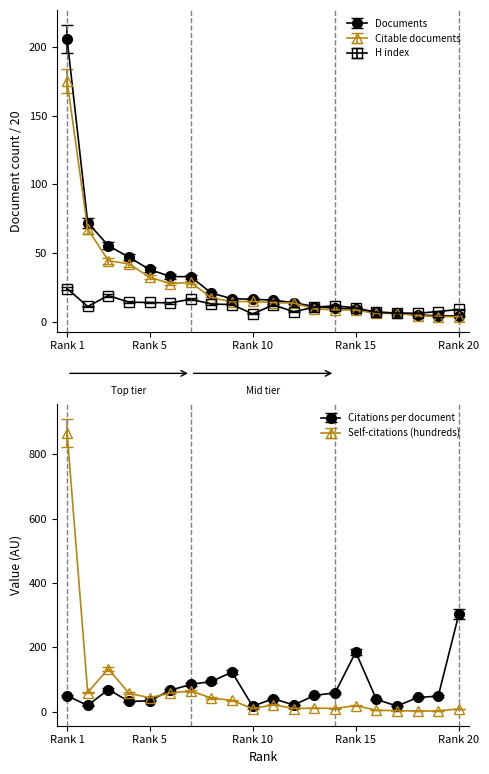

Is it true that Documents equals 8.6 at Rank 15?

True